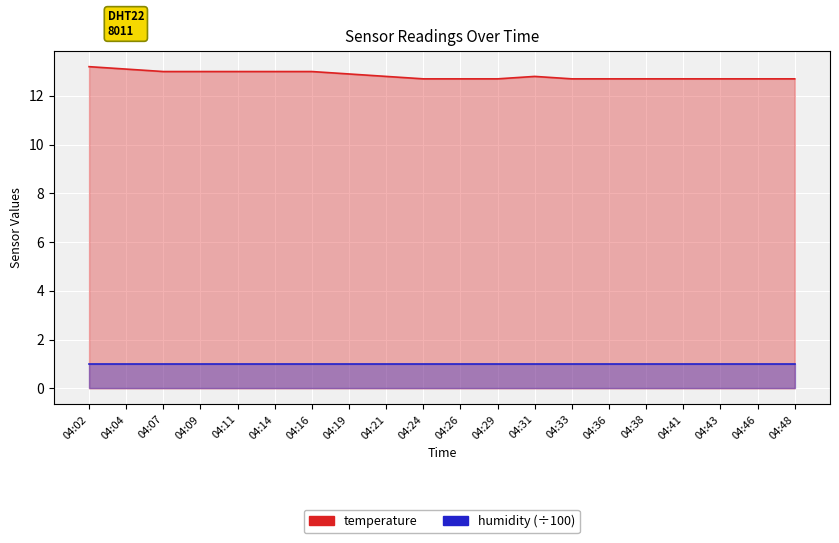

True or false: the data has more than 1 interior local peaks.

False